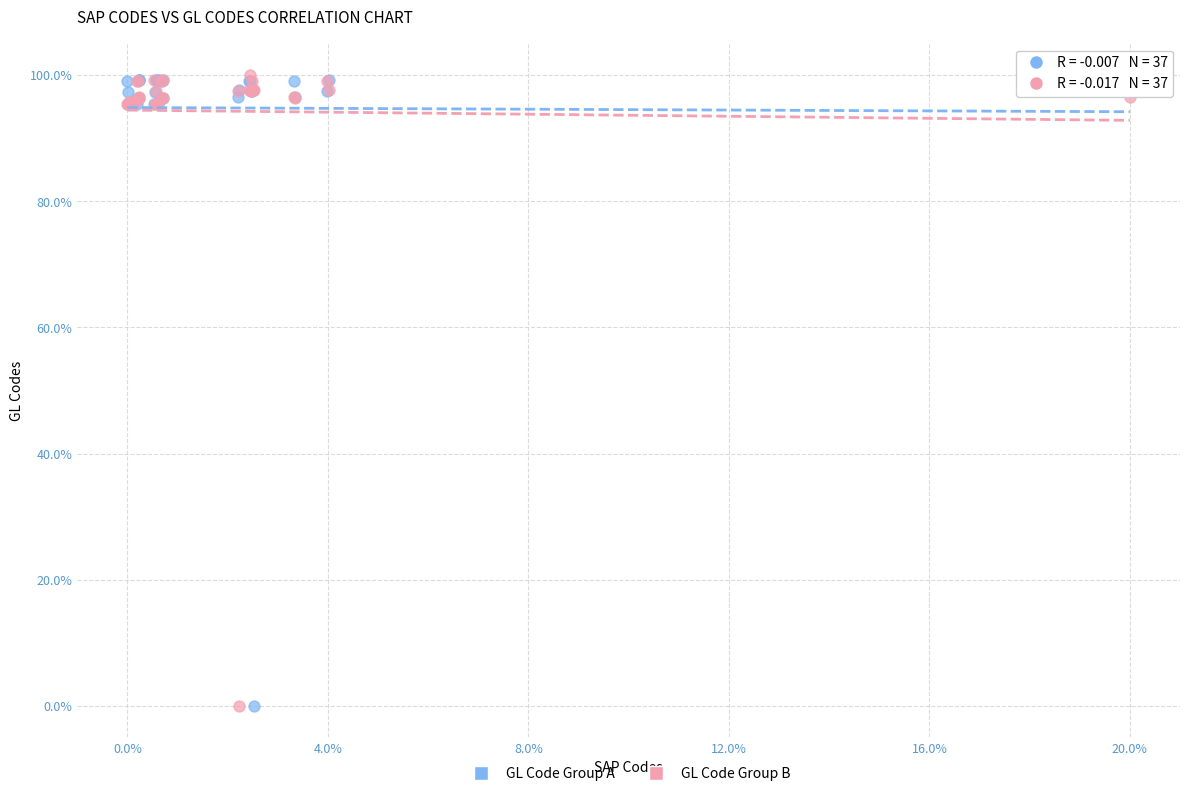

What are all the series names shown in the legend?

GL Code Group A, GL Code Group B